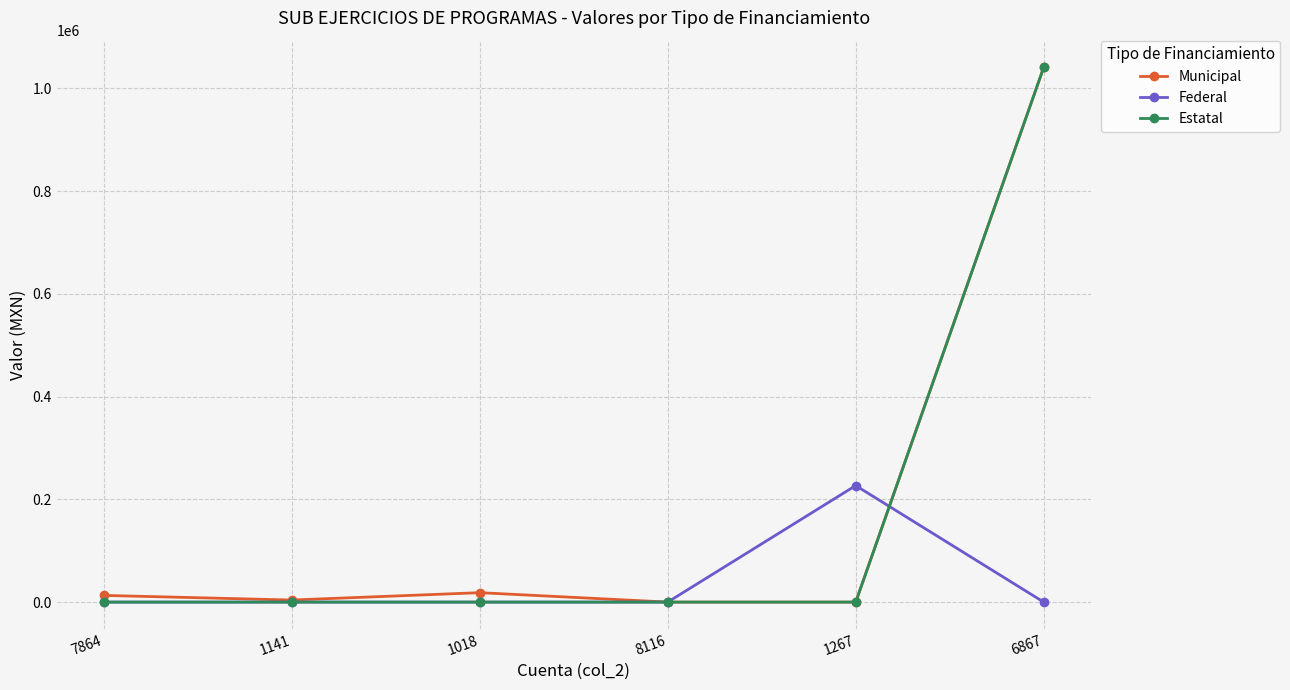

What is the highest value of the Estatal series?

1040949.7